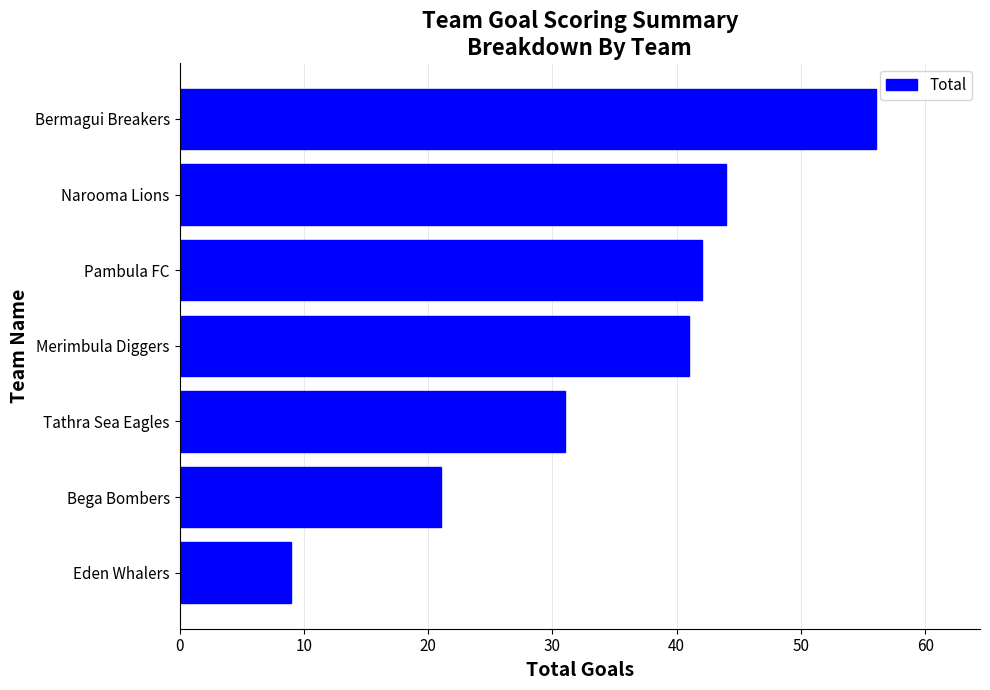

How many data points does each series have?

7